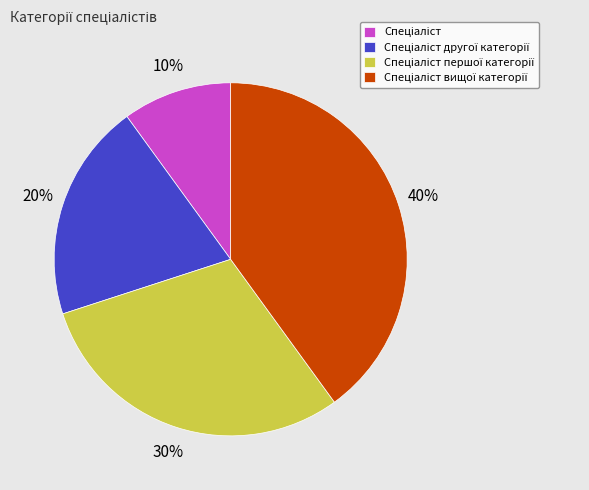

To the nearest percent, what is the difference between the largest and smallest slice percentages?

30%